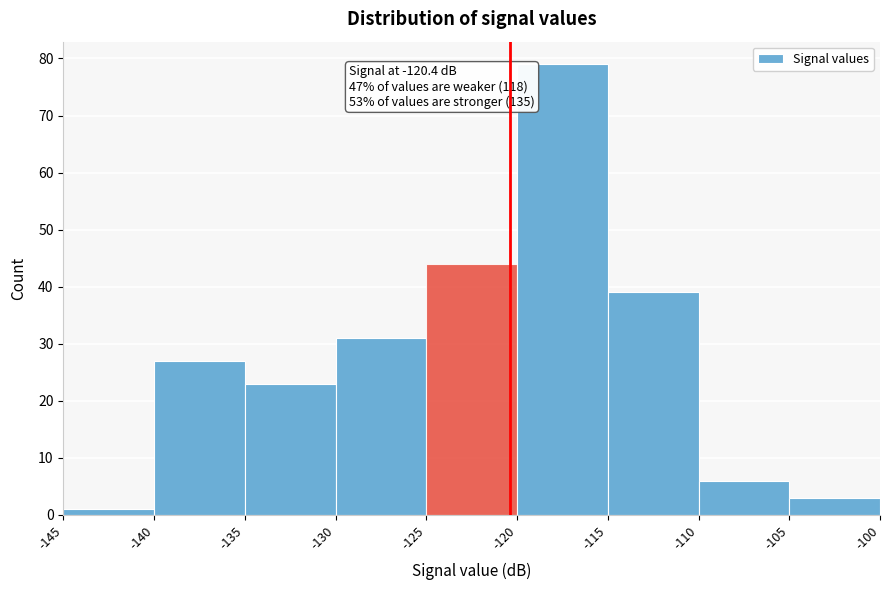

Which range on the x-axis has the tallest bar?

-120 to -115